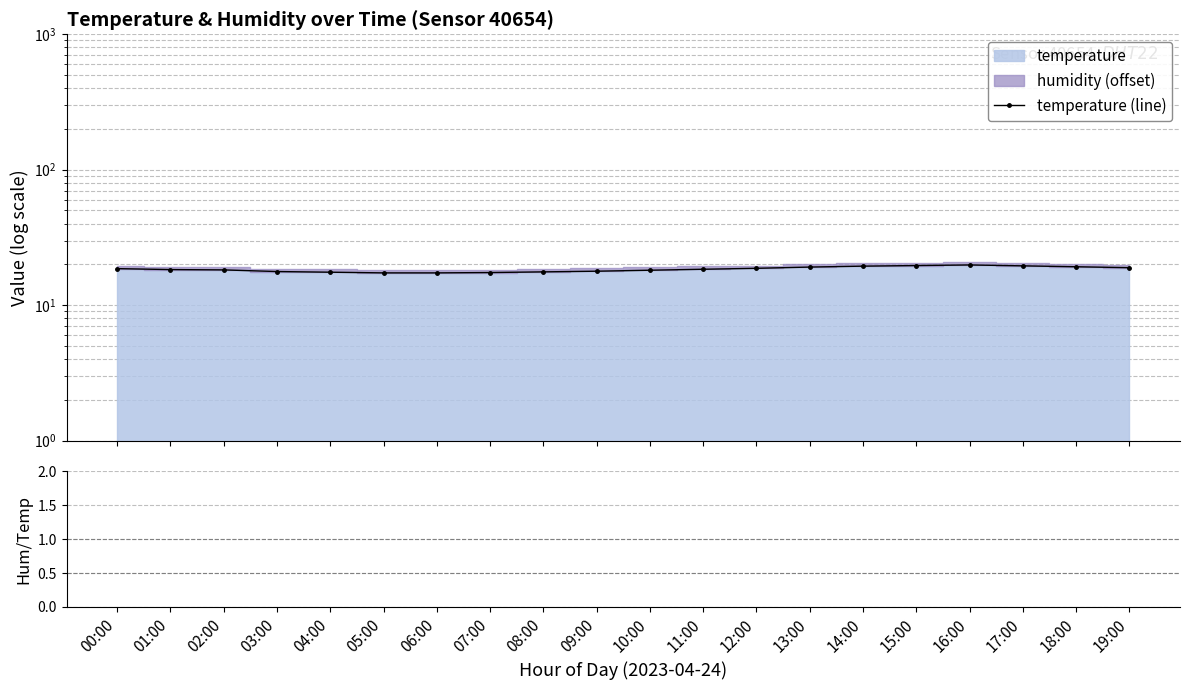

True or false: humidity/temperature and temperature (line) intersect in this chart.

False